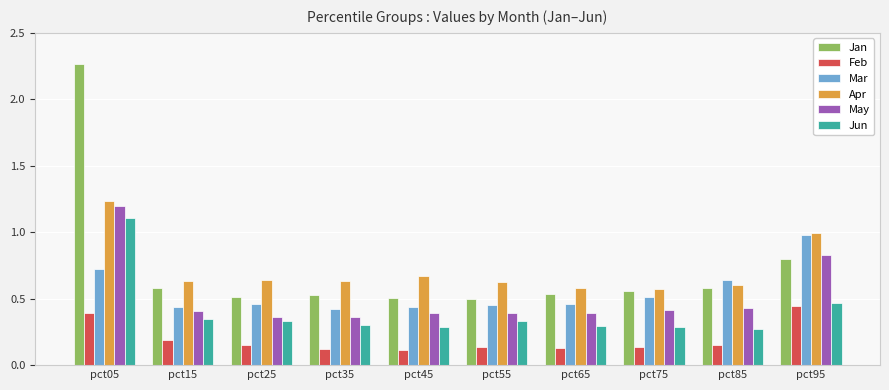

List the series in order of their peak value, lowest first.

Feb, Mar, Jun, May, Apr, Jan